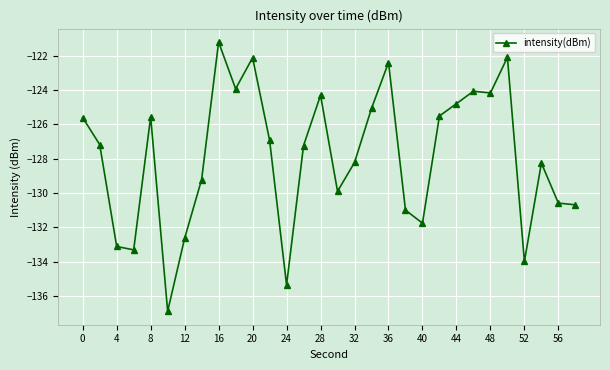

What is the greatest value displayed?

-121.2